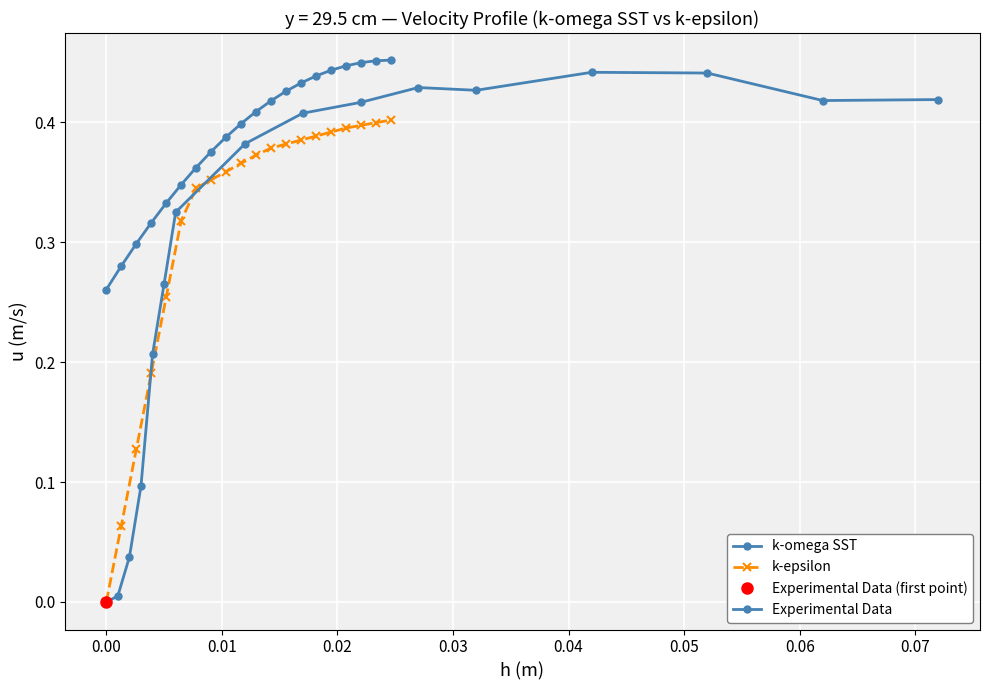

Is this an area chart (filled region under the line)?

No